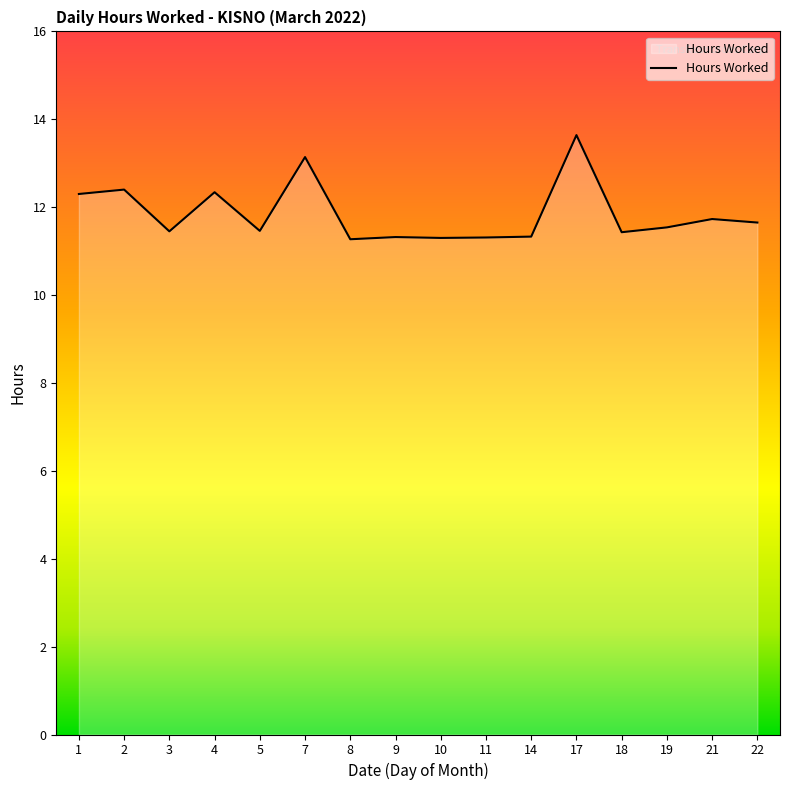

What is the sum of the values at 7 and 9?

24.5